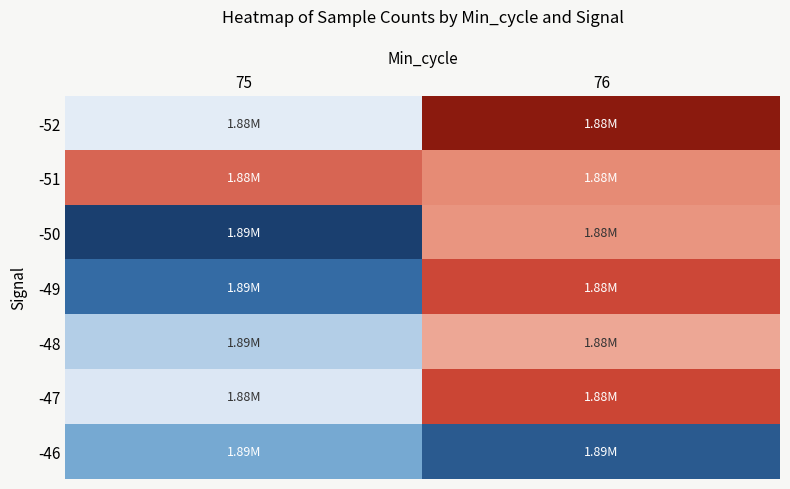

Between 75 and 76, which is larger?

75